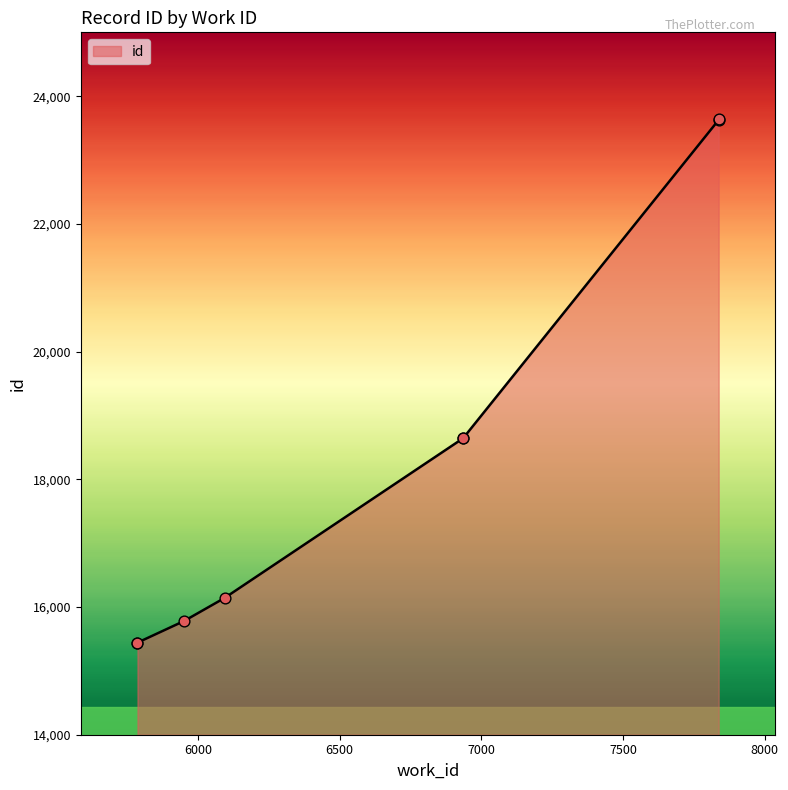

What is the change in value from 5787 to 6936?

+3204